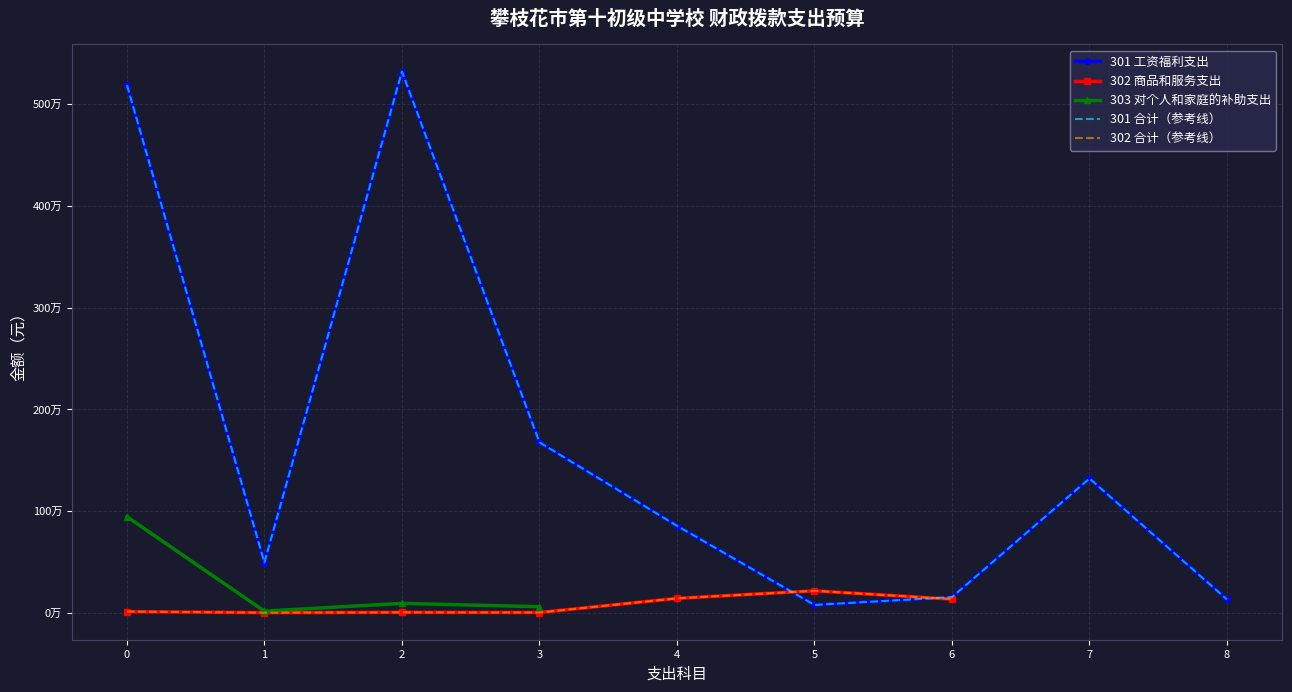

What is the smallest value displayed?

1546.8